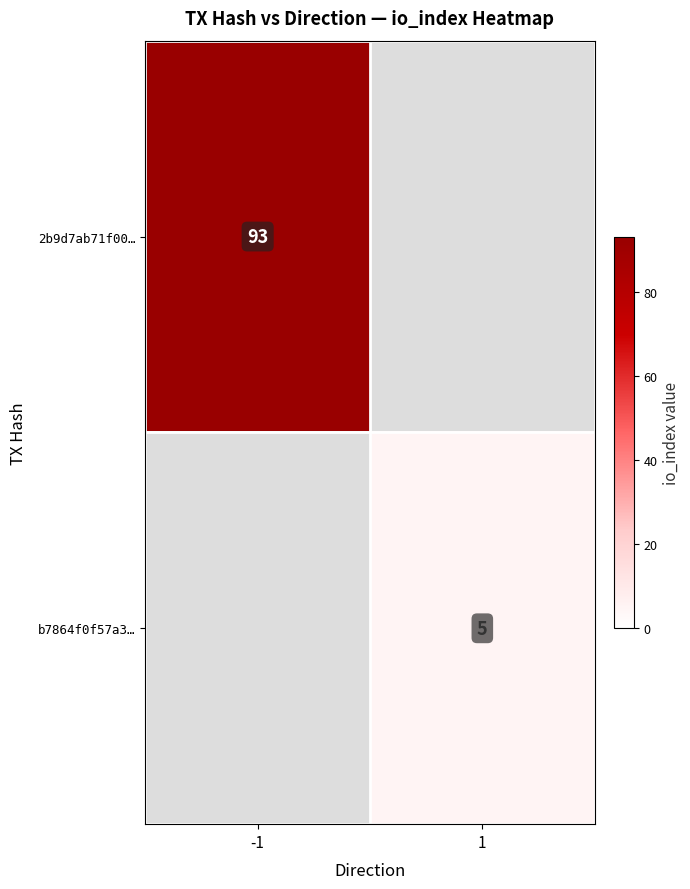

The value of b7864f0f57a3… at 1 is 5. True or false?

True